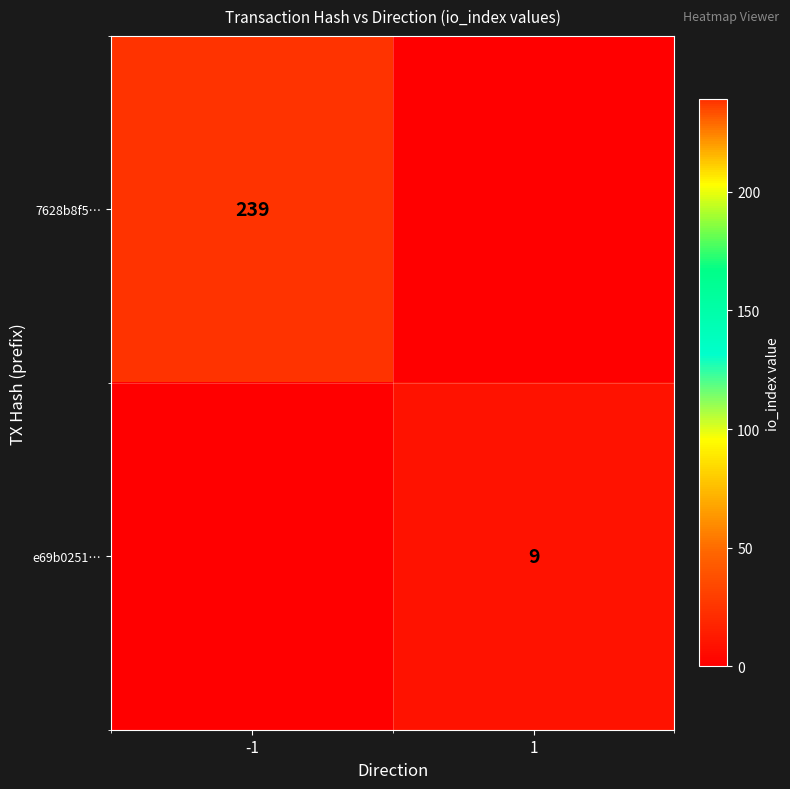

The 7628b8f5… series shows 94 at -1. True or false?

False